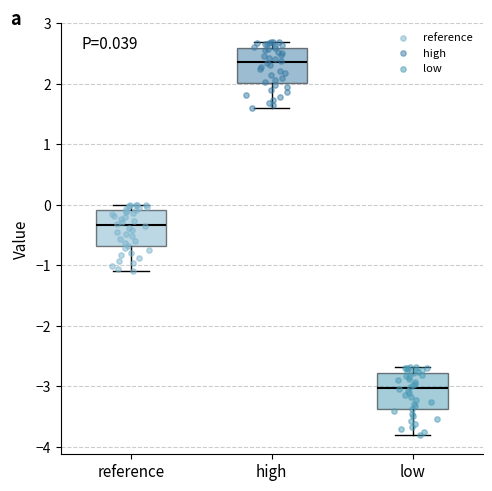

Which box has the highest median line?

high